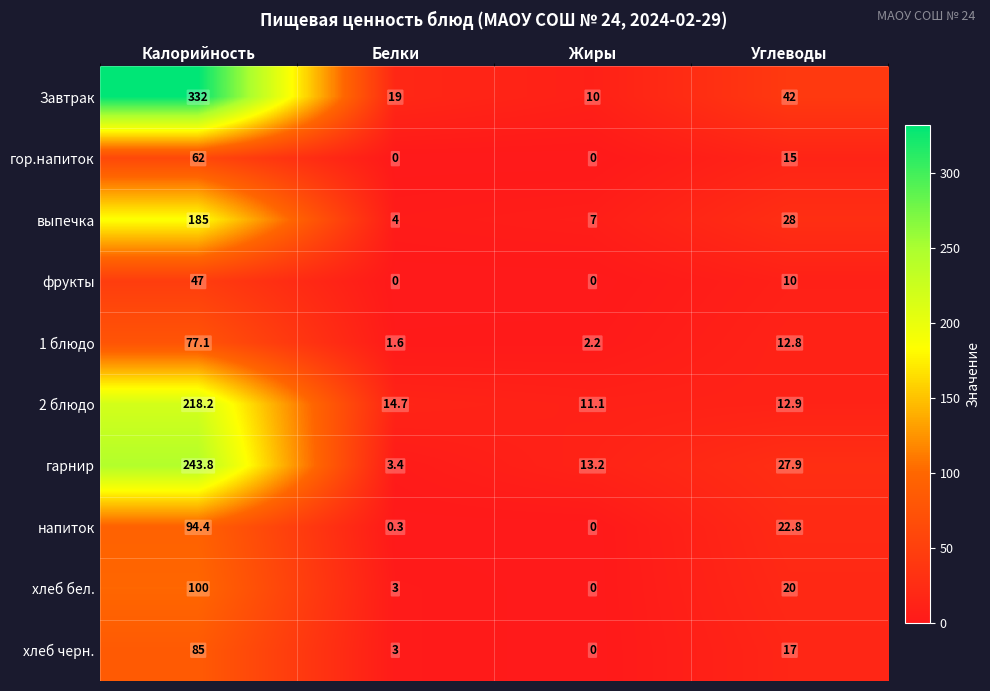

What is the minimum value for выпечка?

4.0